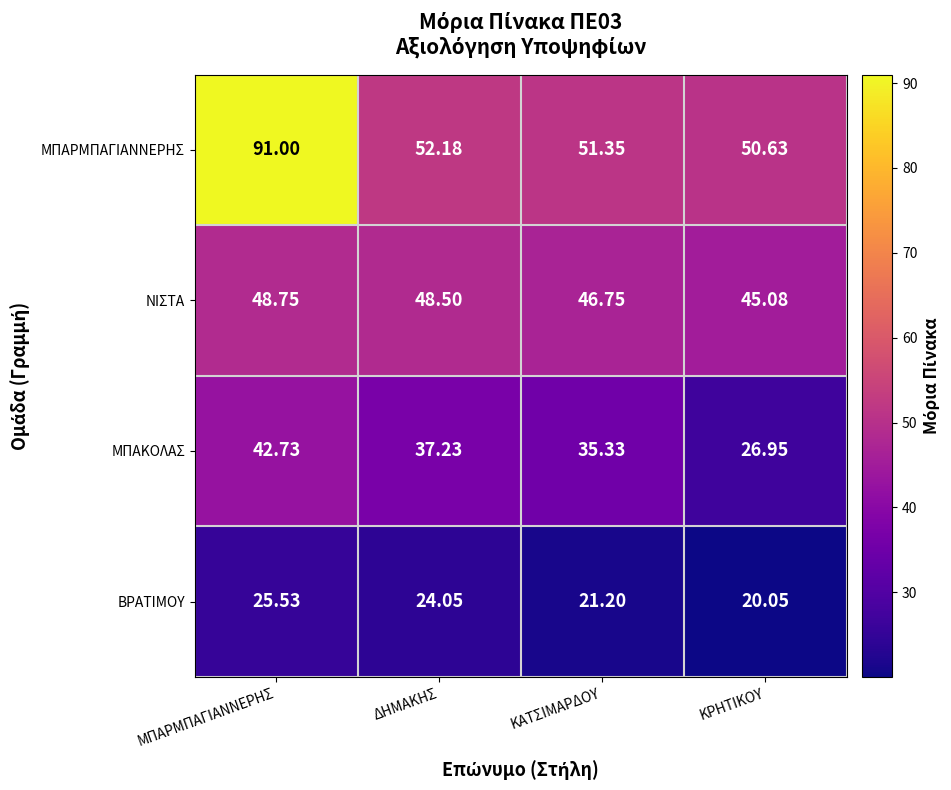

Where is ΜΠΑΚΟΛΑΣ nearest to the value 34?

ΚΑΤΣΙΜΑΡΔΟΥ